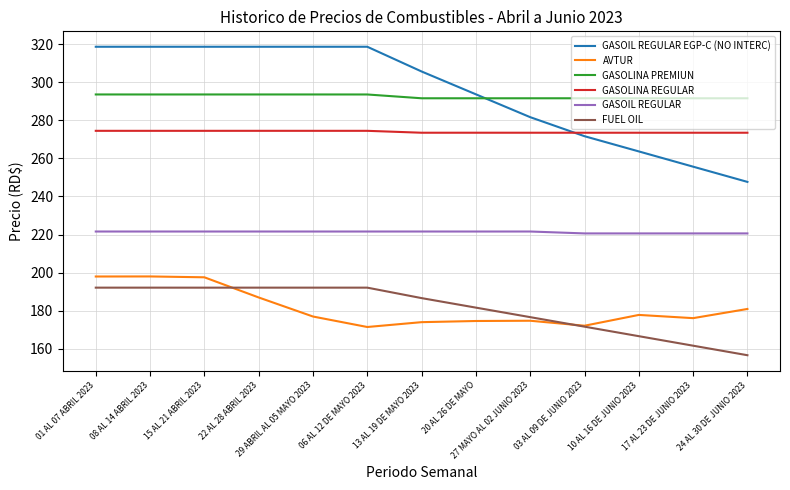

List the series in order of their peak value, highest first.

GASOIL REGULAR EGP-C (NO INTERC), GASOLINA PREMIUN, GASOLINA REGULAR, GASOIL REGULAR, AVTUR, FUEL OIL